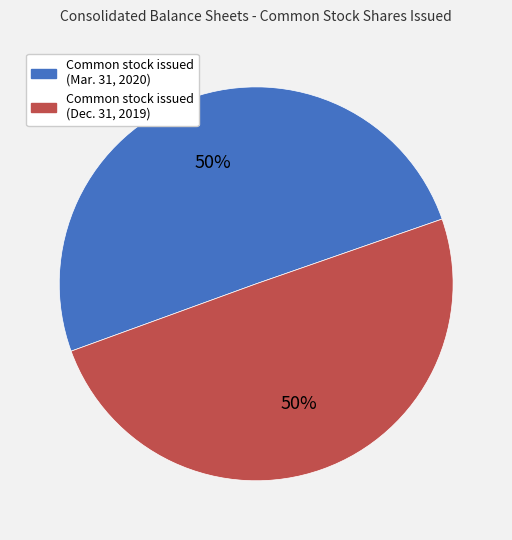

To the nearest percent, what is the average slice percentage?

50%